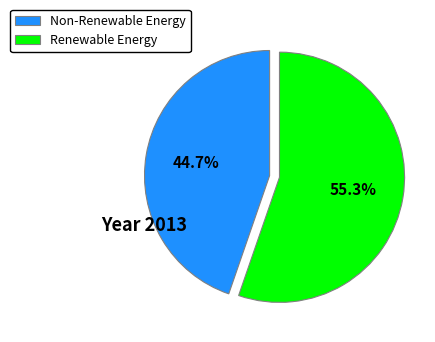

Which slice is the smallest?

Non-Renewable Energy